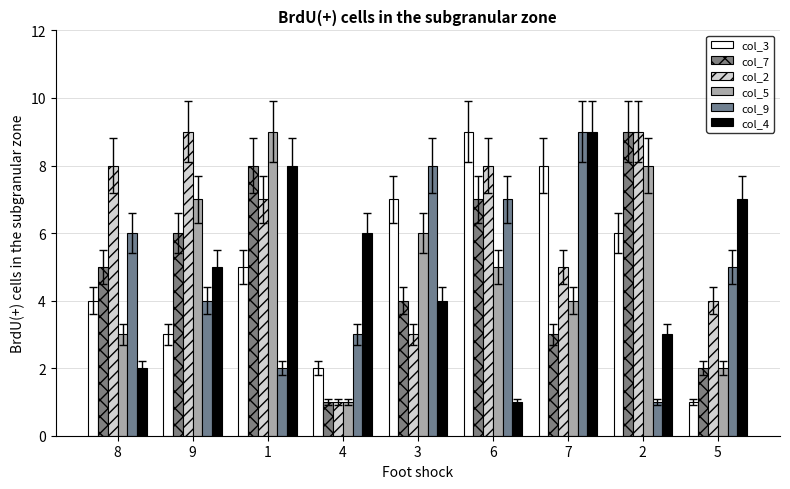

Reading right to left, transcribe all the data shown in this chart.

col_3: 1	6	8	9	7	2	5	3	4
col_7: 2	9	3	7	4	1	8	6	5
col_2: 4	9	5	8	3	1	7	9	8
col_5: 2	8	4	5	6	1	9	7	3
col_9: 5	1	9	7	8	3	2	4	6
col_4: 7	3	9	1	4	6	8	5	2